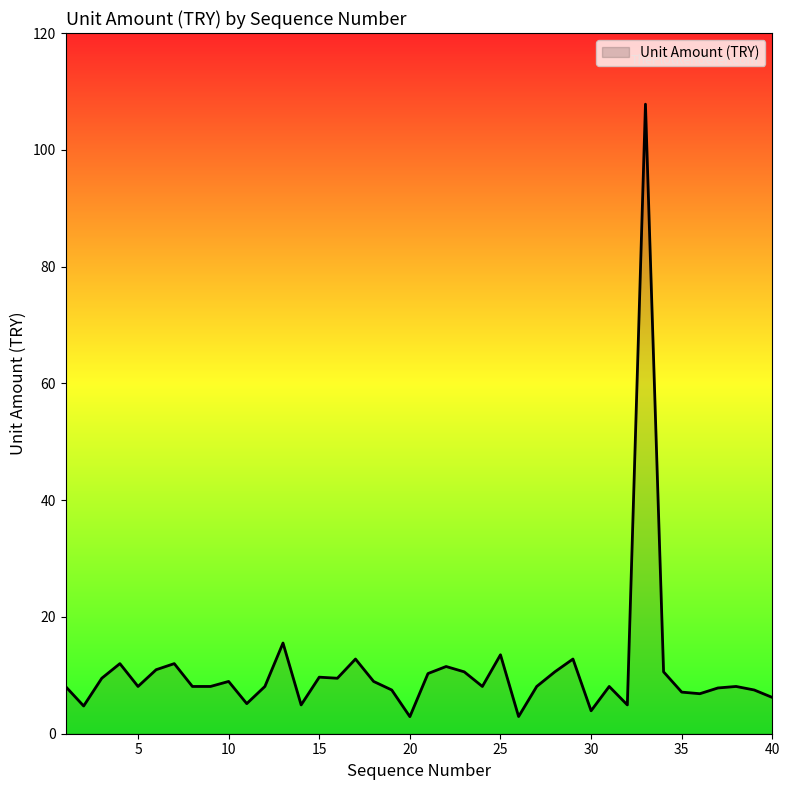

What is the greatest value displayed?

107.8